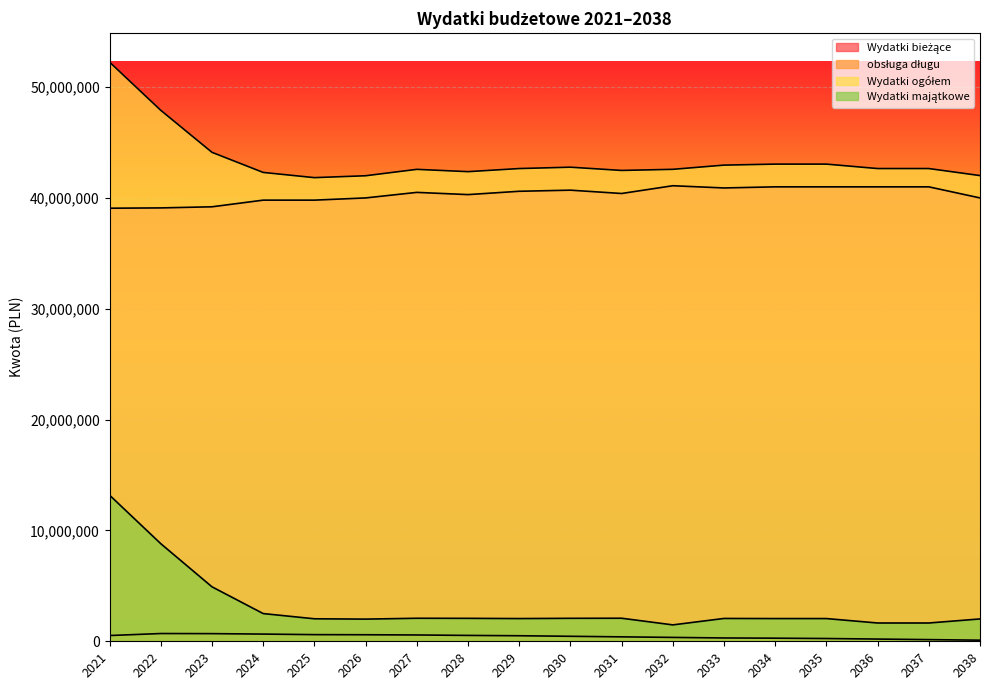

What is the average value of the obsługa długu series?

434944